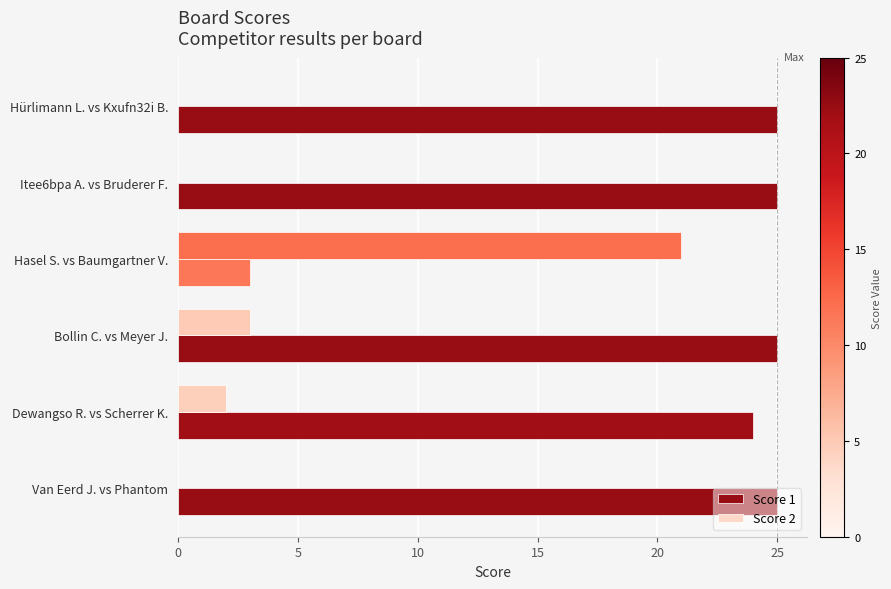

What is the sum of all Score 1 values?

127